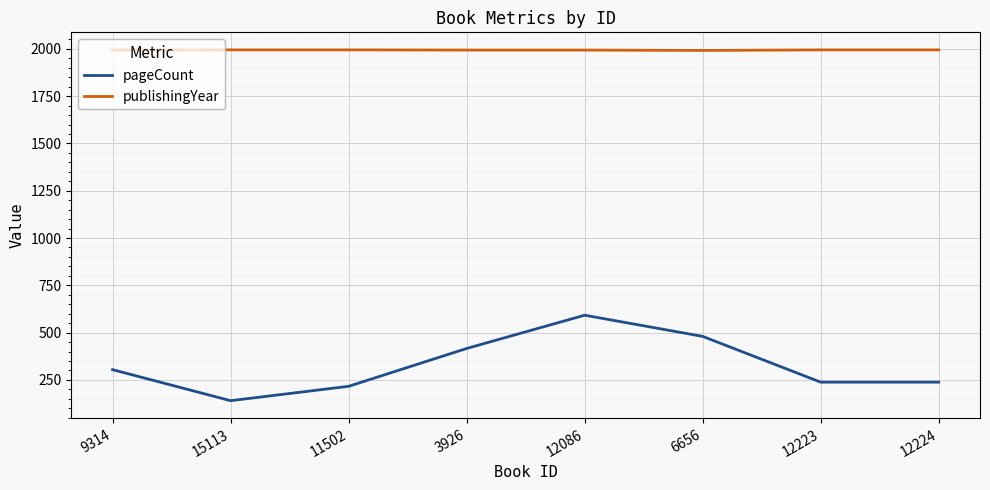

Rank the series by their average value, from highest to lowest.

publishingYear, pageCount